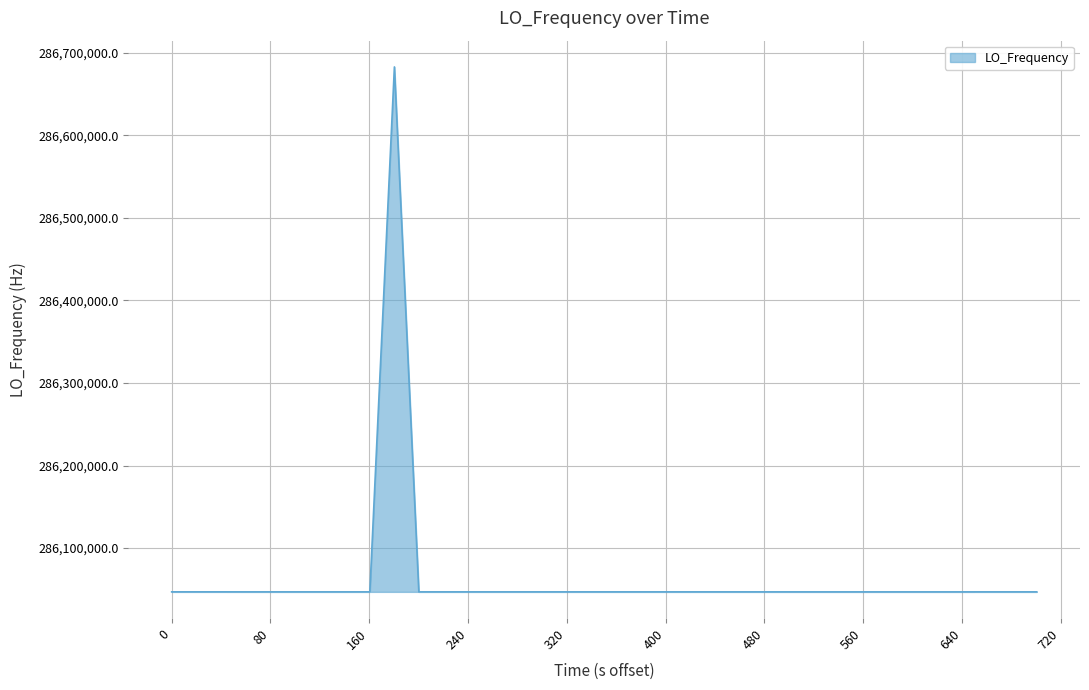

Does the chart have visible grid lines?

Yes